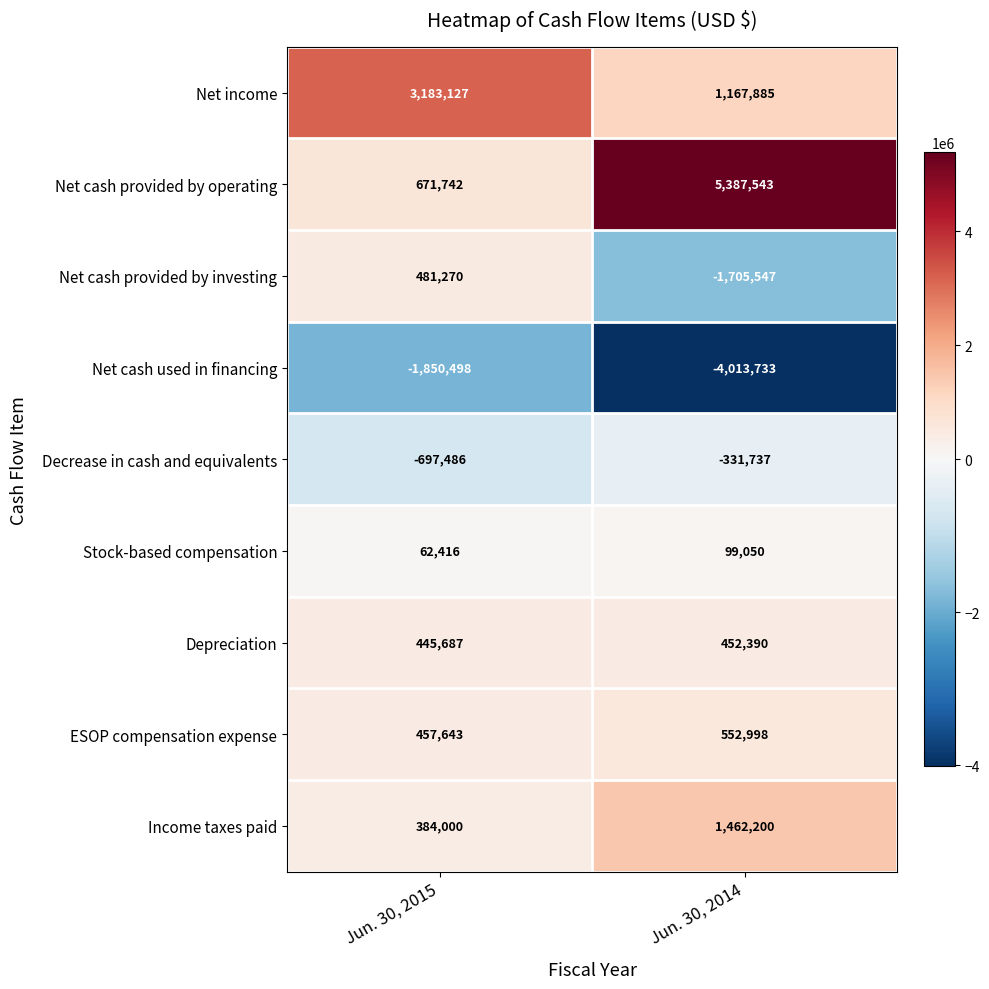

At how many categories does at least one series exceed 876591?

2